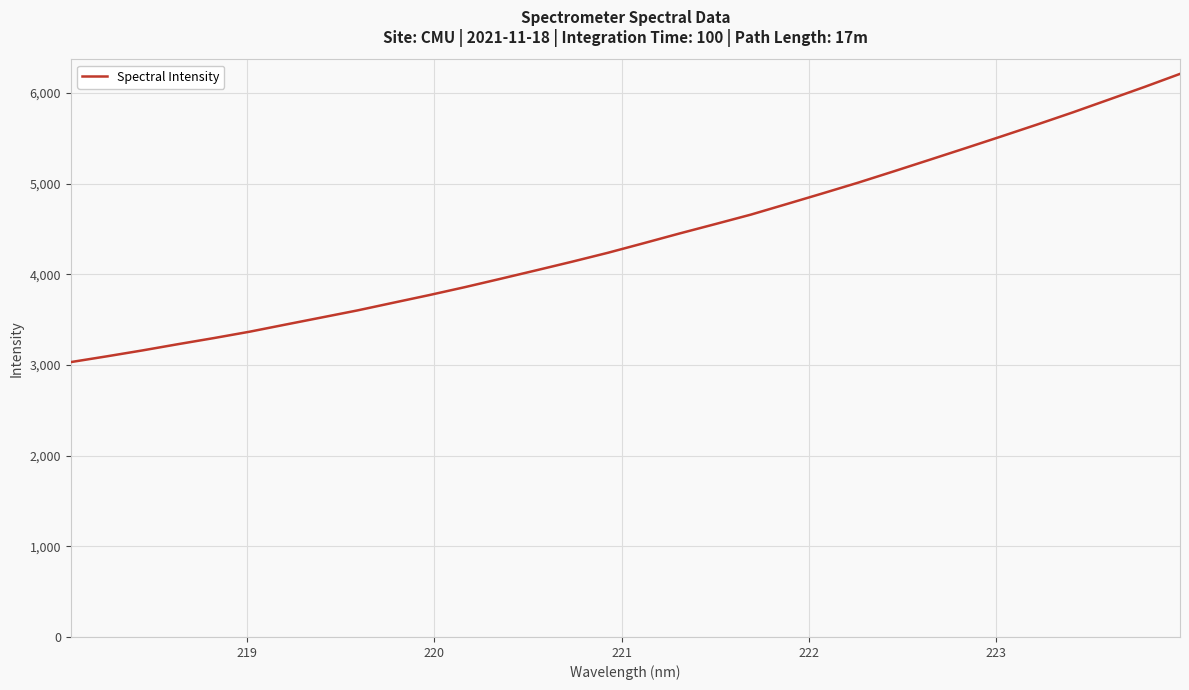

What is the difference between the second highest and second lowest values?

2971.6